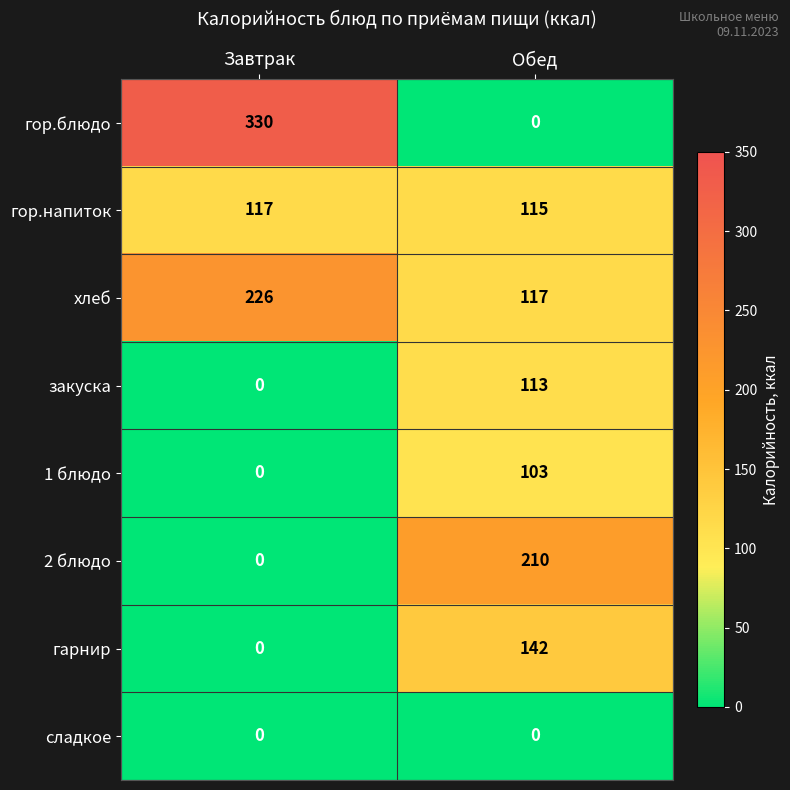

What is the spread (max minus min) of values at Обед?

210